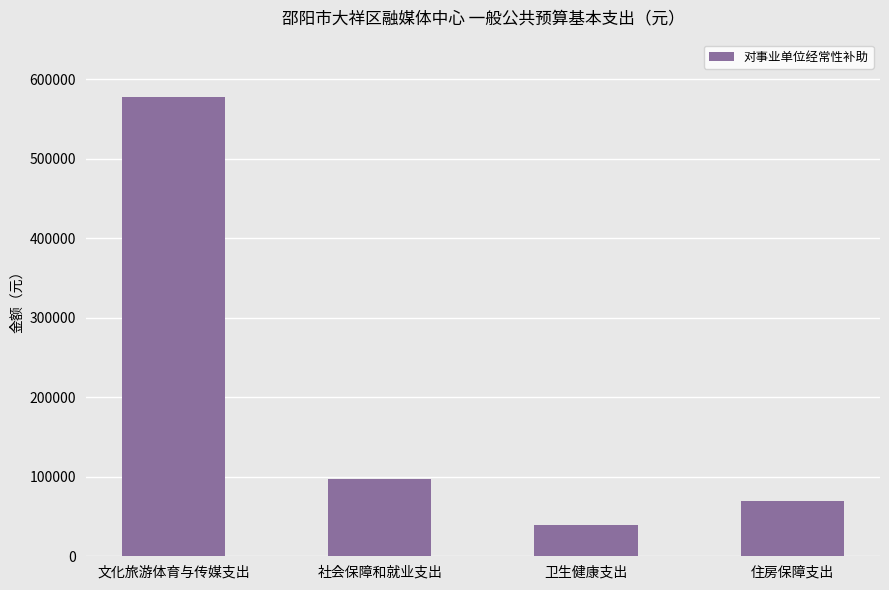

What is the sum of the values at 卫生健康支出 and 社会保障和就业支出?

136474.4